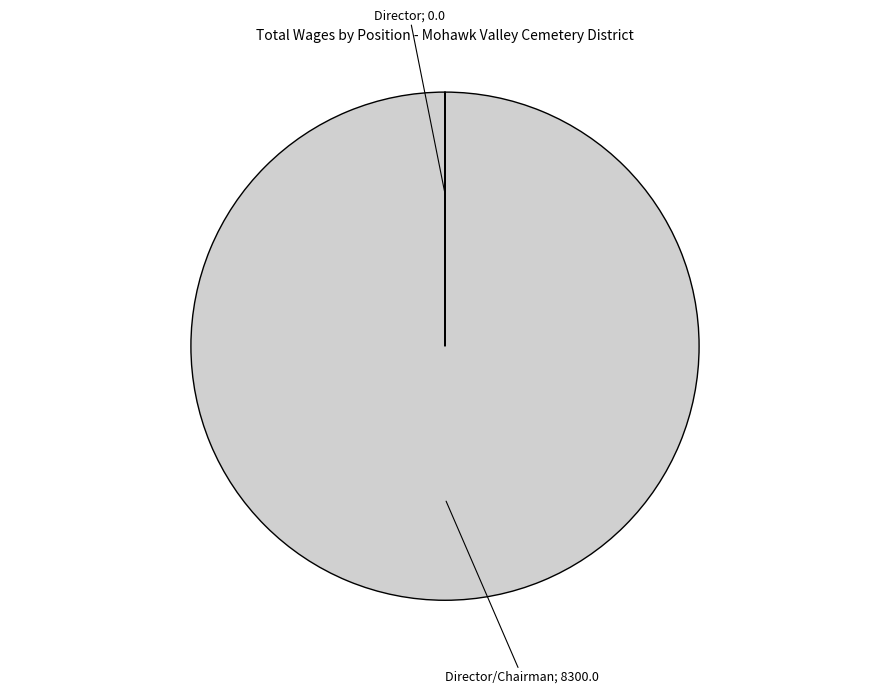

Does any single category account for the majority?

Yes